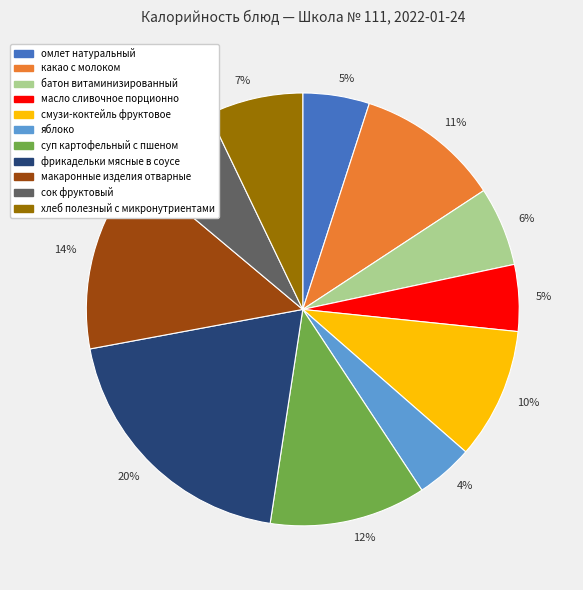

To the nearest percent, what is the average slice percentage?

9%